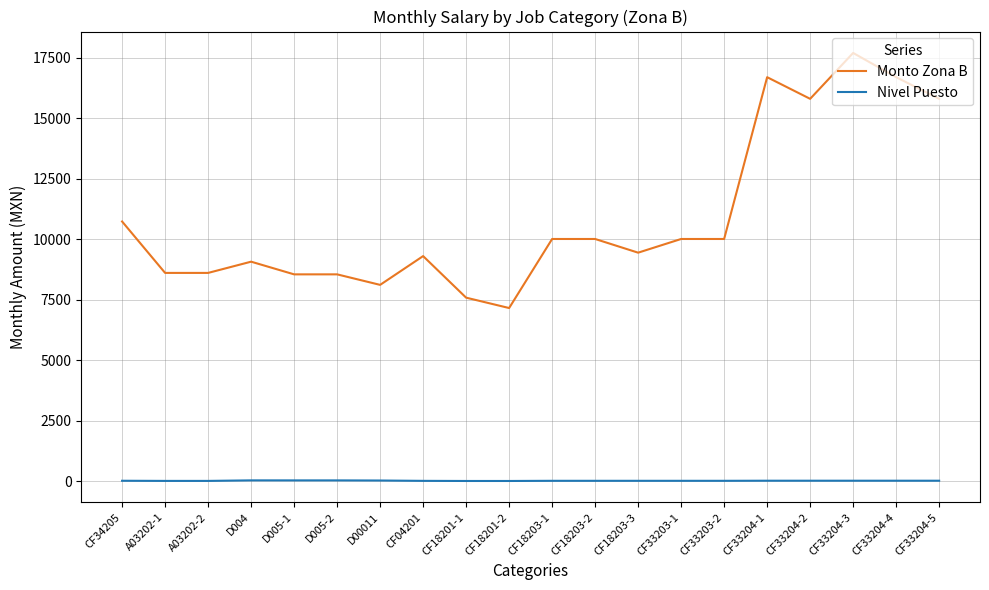

Which series has the largest range (max minus min)?

Monto Zona B